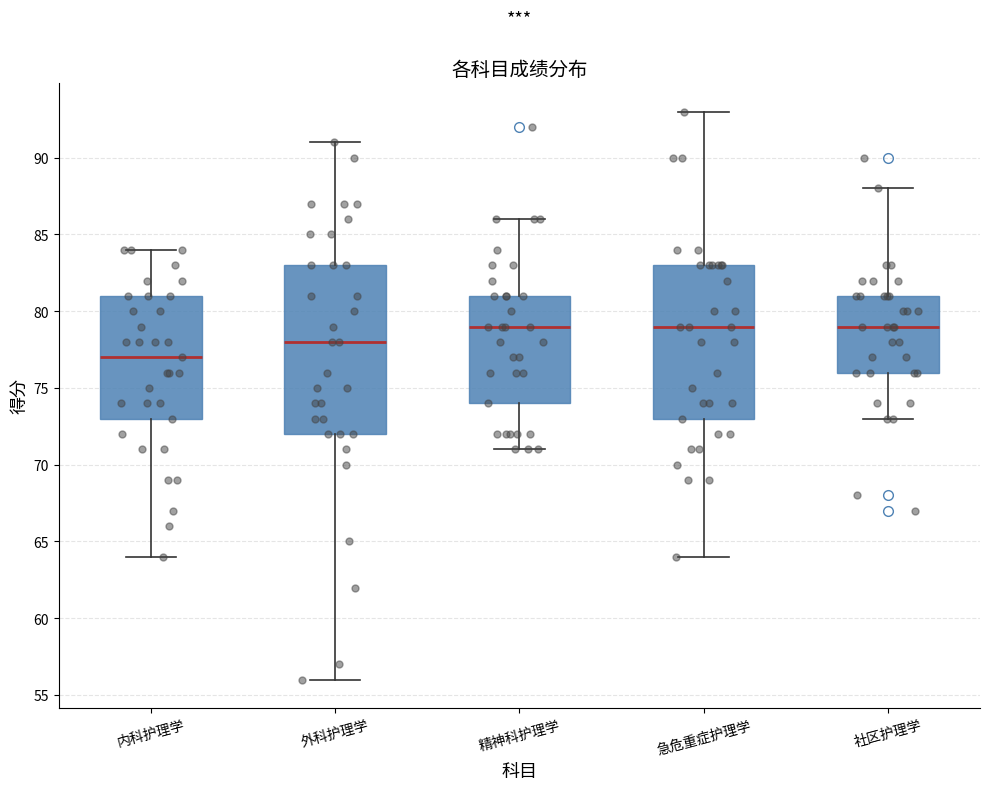

Reading left to right, transcribe this box plot: for each box, give where its median line is, the range the box spans, and where its two whiskers end, as read against the y-axis. The values are not printed on the chart, so give them approximately, as read against the axis.

内科护理学: median 77, box 73 to 81, whiskers 64 to 84
外科护理学: median 78, box 72 to 83, whiskers 56 to 91
精神科护理学: median 79, box 74 to 81, whiskers 71 to 86
急危重症护理学: median 79, box 73 to 83, whiskers 64 to 93
社区护理学: median 79, box 76 to 81, whiskers 73 to 88